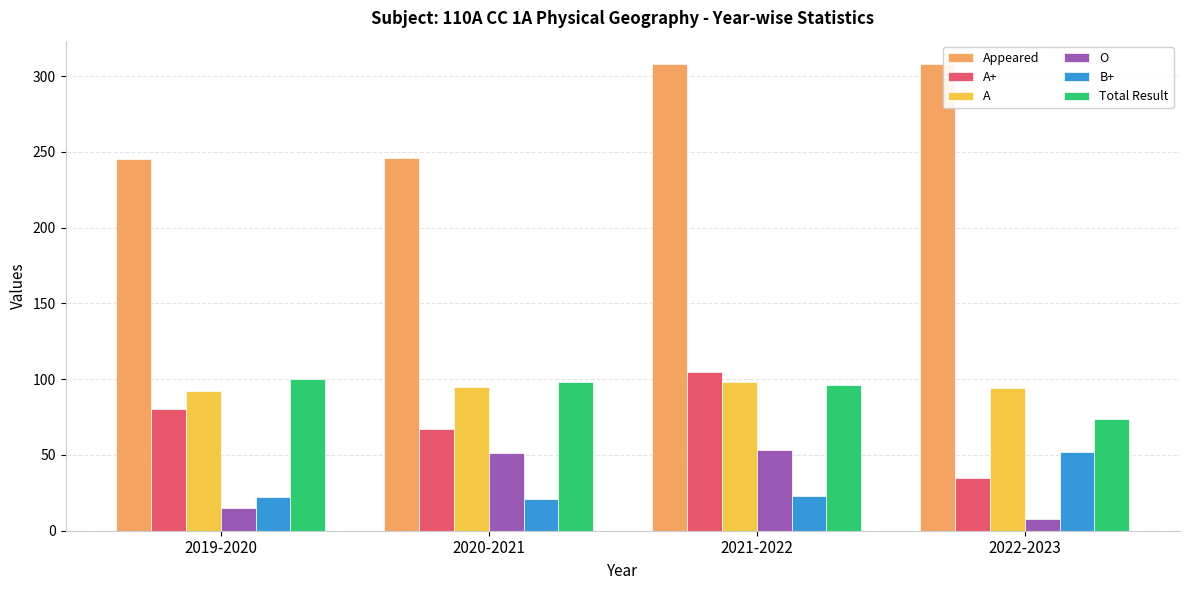

What is the approximate value of Appeared at 2021-2022?

308.0